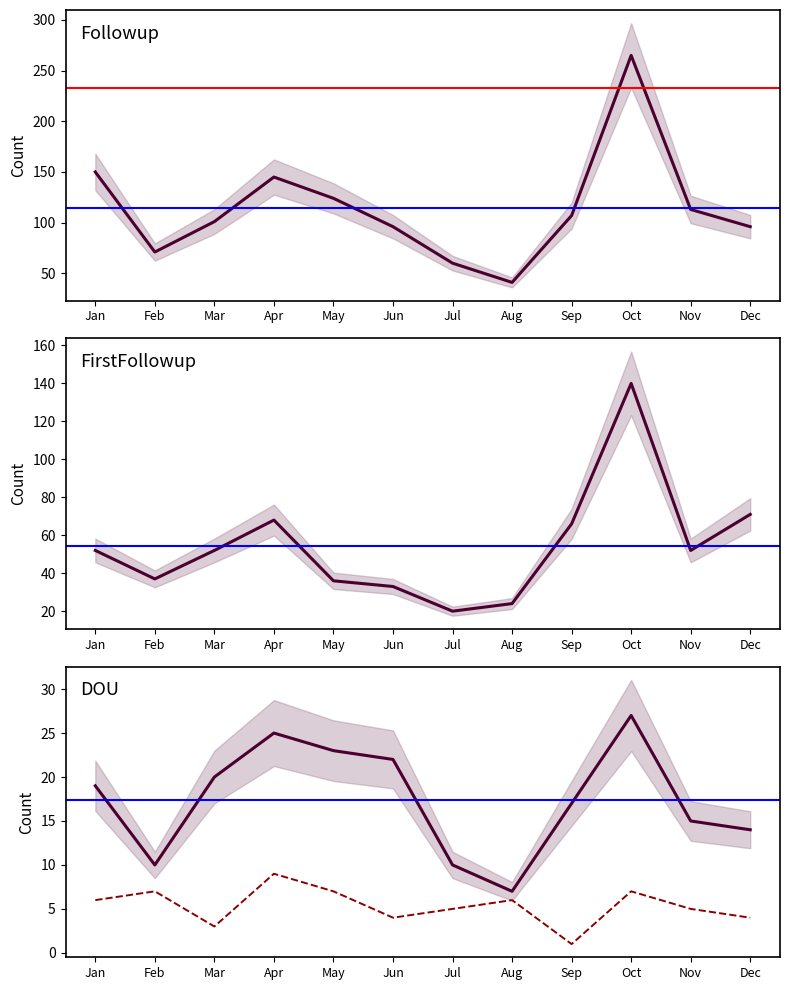

Reading right to left, what are all the values shown in this chart?

Followup: Dec=96	Nov=113	Oct=265	Sep=107	Aug=41	Jul=60	Jun=96	May=124	Apr=145	Mar=101	Feb=71	Jan=150
FirstFollowup: Dec=71	Nov=52	Oct=140	Sep=66	Aug=24	Jul=20	Jun=33	May=36	Apr=68	Mar=52	Feb=37	Jan=52
DOU: Dec=14	Nov=15	Oct=27	Sep=17	Aug=7	Jul=10	Jun=22	May=23	Apr=25	Mar=20	Feb=10	Jan=19
OrbitUpdate: Dec=4	Nov=5	Oct=7	Sep=1	Aug=6	Jul=5	Jun=4	May=7	Apr=9	Mar=3	Feb=7	Jan=6